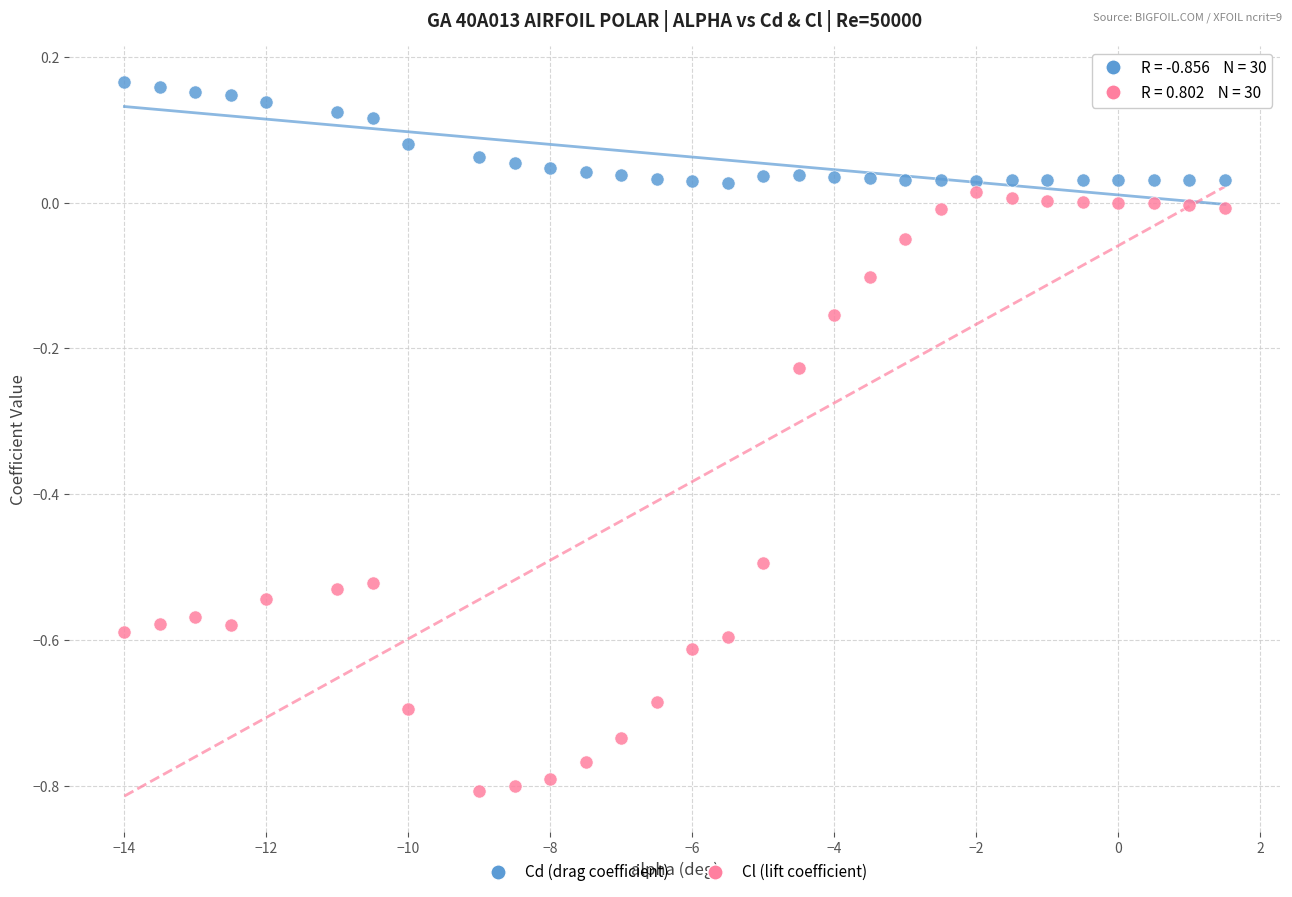

Which series contains the highest Y value?

Cd (drag coefficient)